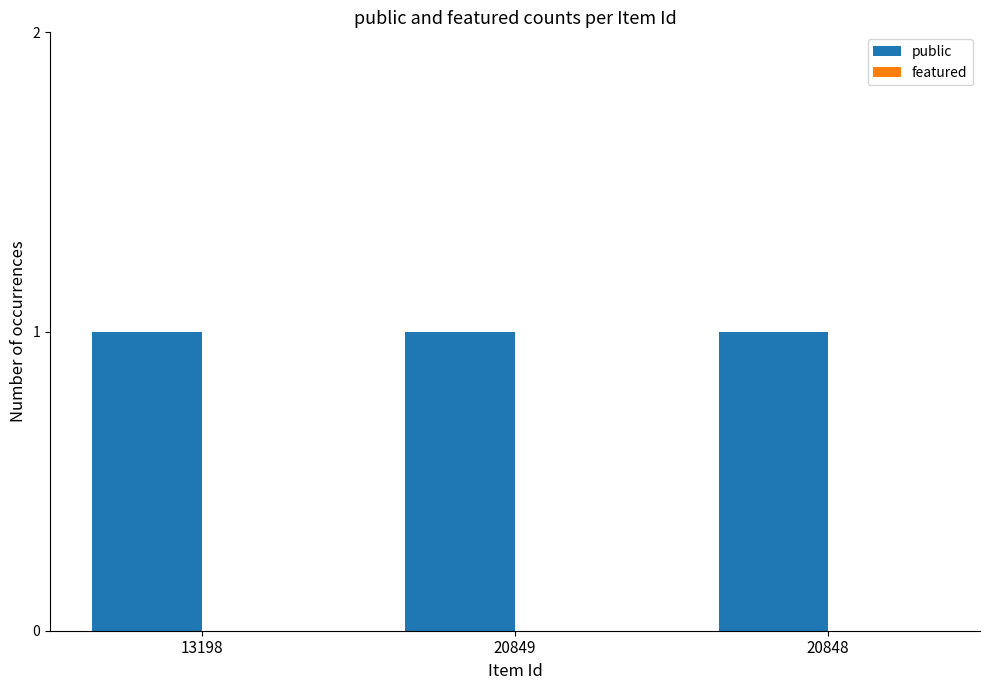

Reading left to right, extract all data points from this chart.

public: 1	1	1
featured: 0	0	0